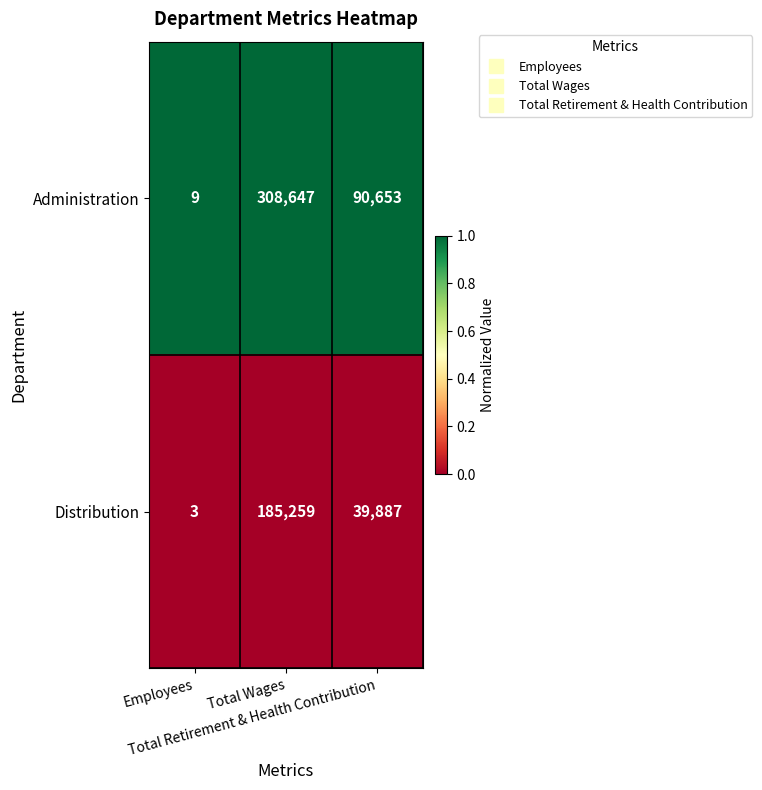

Between Employees and Total Wages, which series saw the biggest shift?

Administration